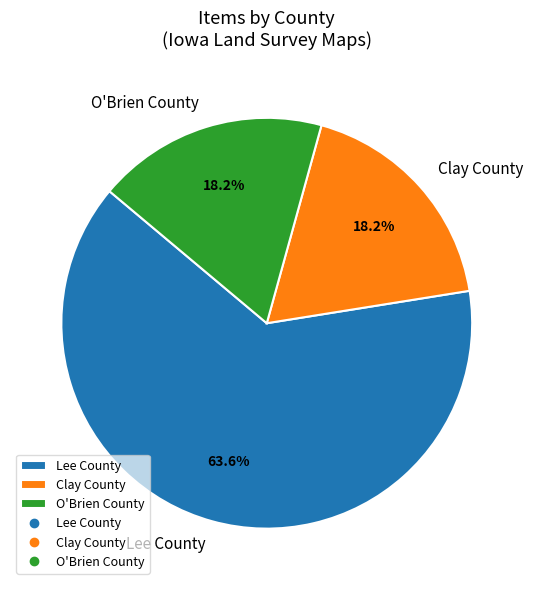

Is there any slice that represents more than half of the pie?

Yes